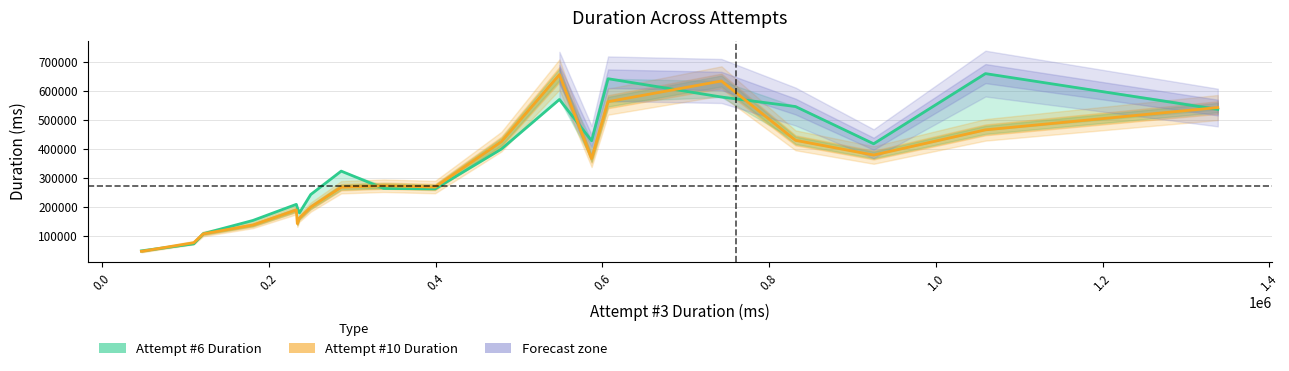

List the series in order of their peak value, highest first.

Attempt #6 Duration, Attempt #10 Duration